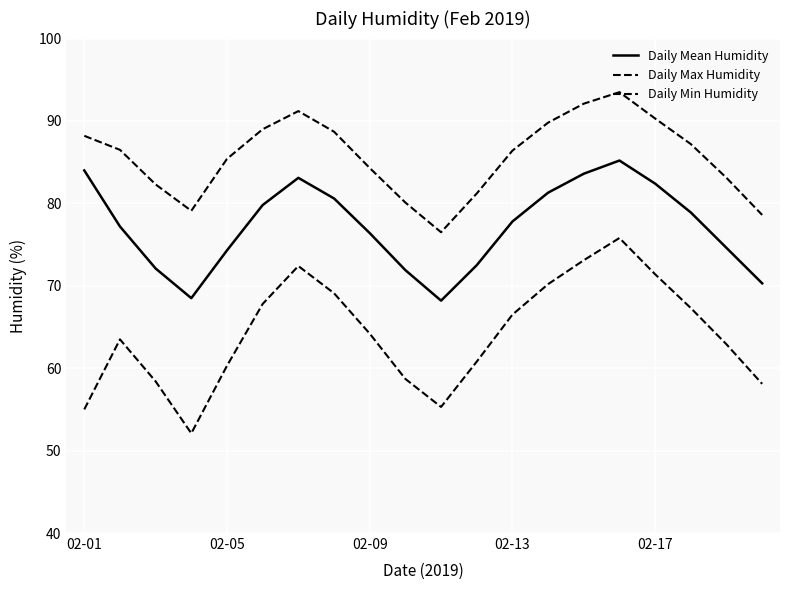

Where is Daily Min Humidity nearest to the value 63?

18